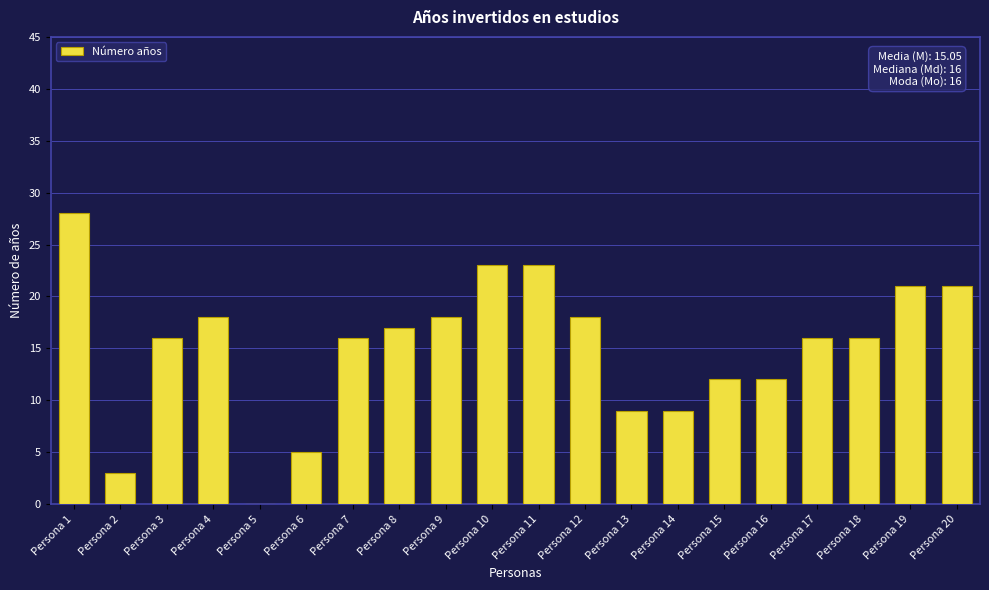

What is the change in value from Persona 4 to Persona 18?

-2